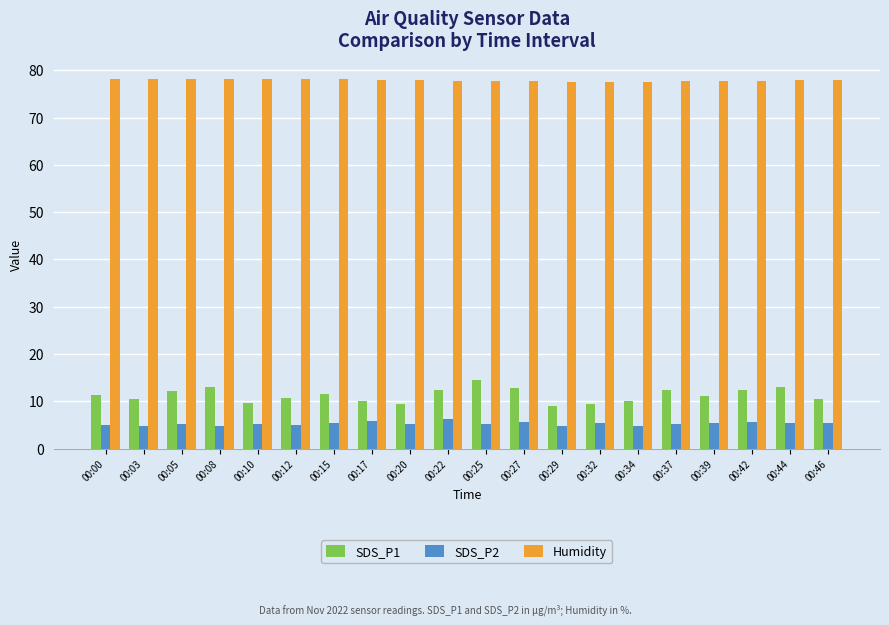

What is the smallest value displayed?

4.7